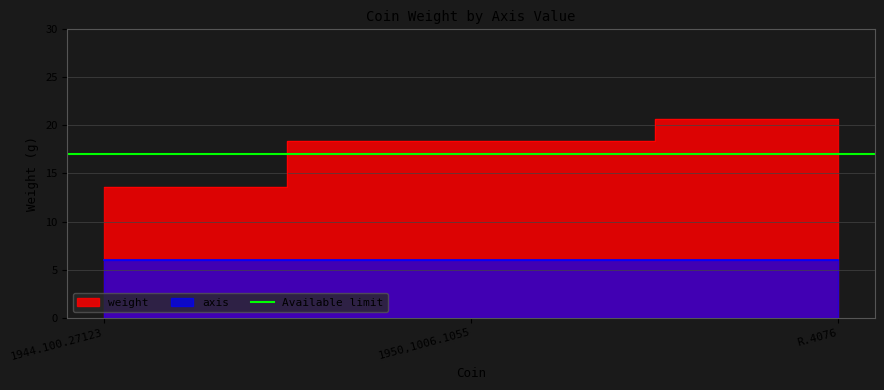

What is the maximum value shown in the chart?

20.6